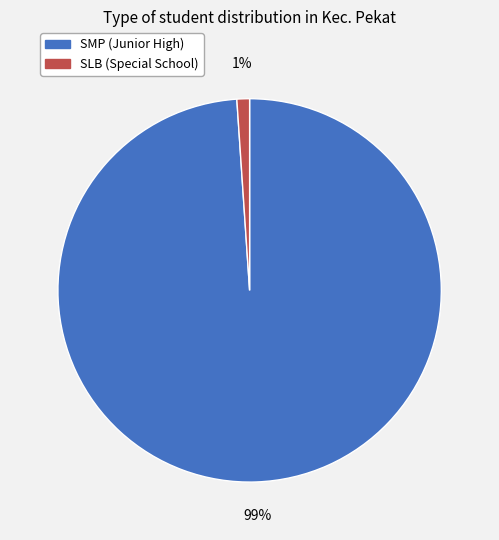

Is there any slice that represents more than half of the pie?

Yes